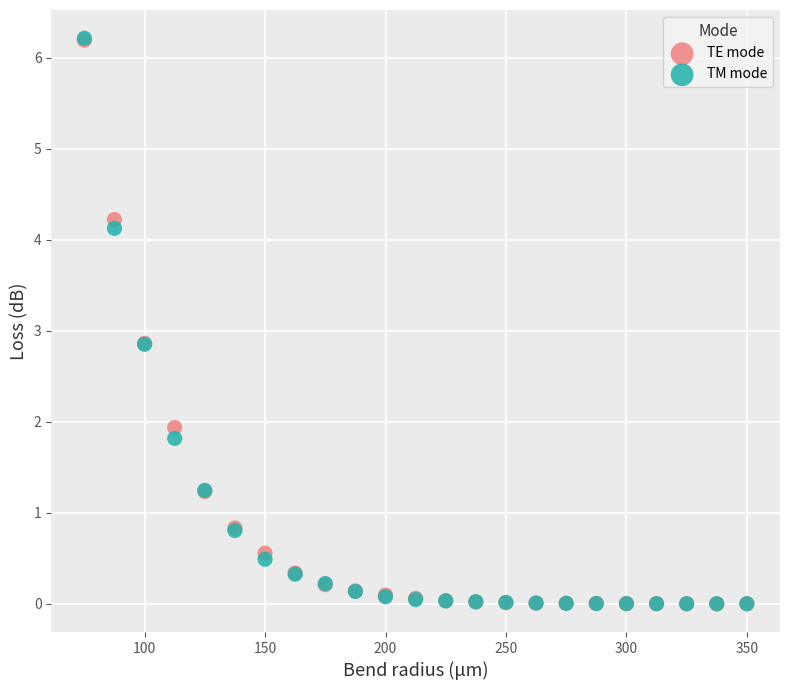

What are all the series names shown in the legend?

TE mode, TM mode